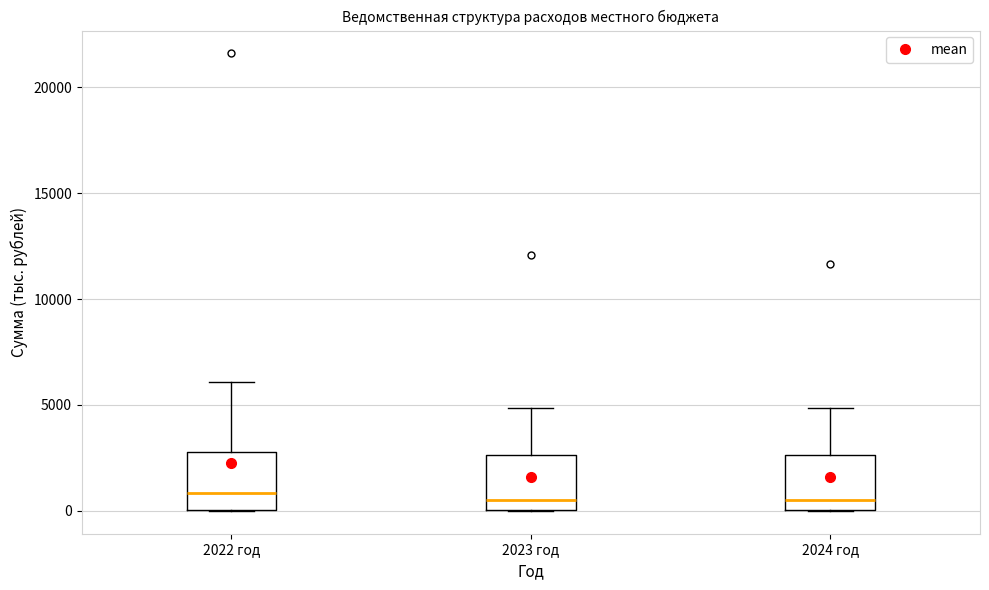

Reading left to right, read every box against the y-axis: the position of its median line, the range the box covers, and the ends of its whiskers. The values are not printed on the chart, so give them approximately, as read against the axis.

2022 год: median 1000, box 0 to 3000, whiskers 0 to 6000
2023 год: median 500, box 0 to 2500, whiskers 0 to 5000
2024 год: median 500, box 0 to 2500, whiskers 0 to 5000